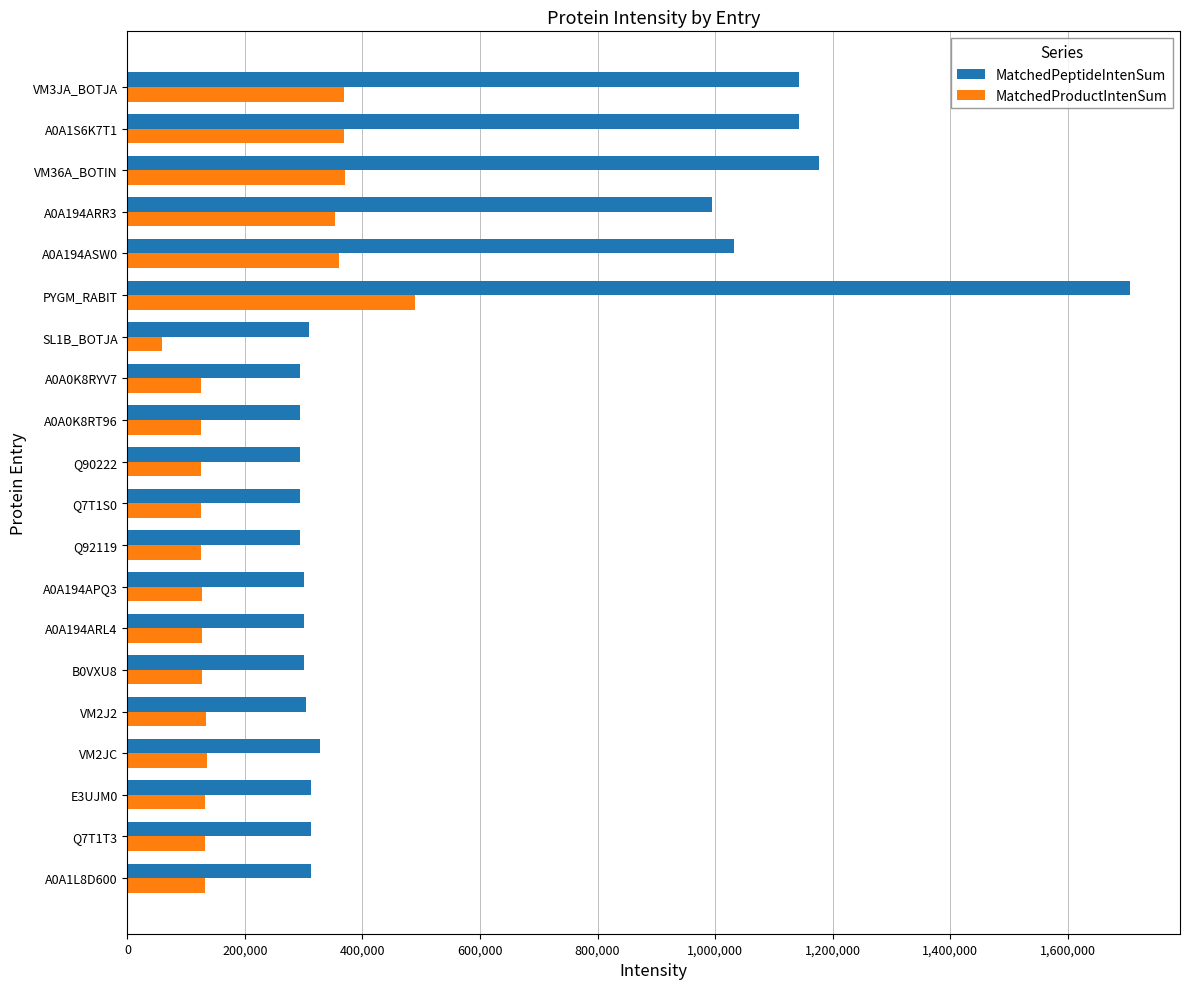

Rank the series by their average value, from lowest to highest.

MatchedProductIntenSum, MatchedPeptideIntenSum